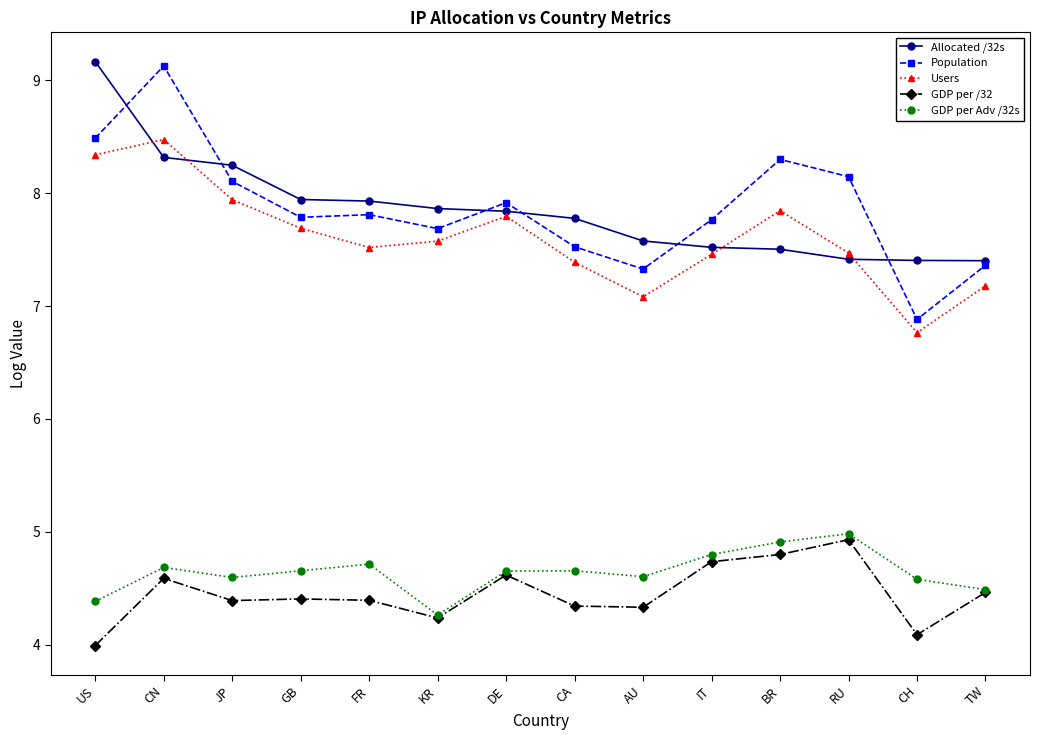

What is the total value across all series at DE?

32.8